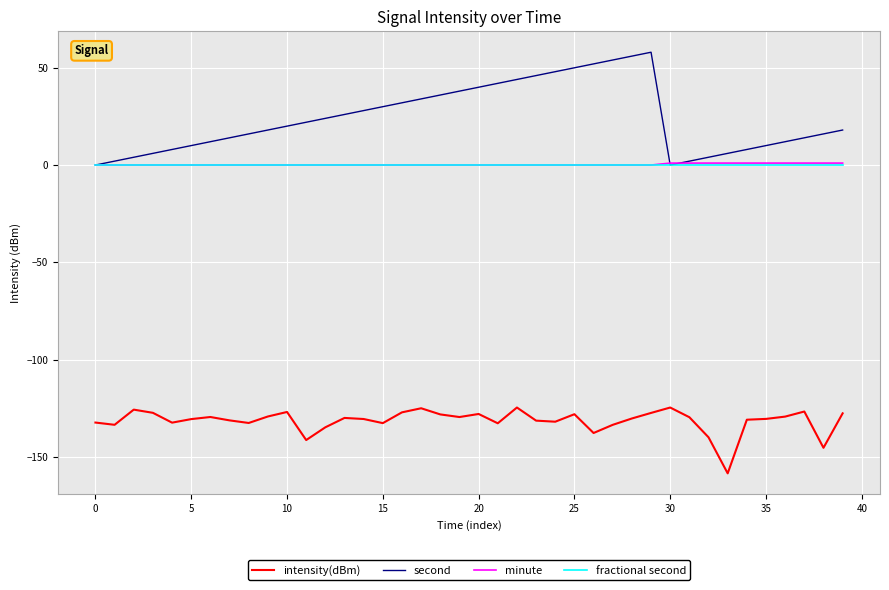

What is the minimum value for intensity(dBm)?

-158.5